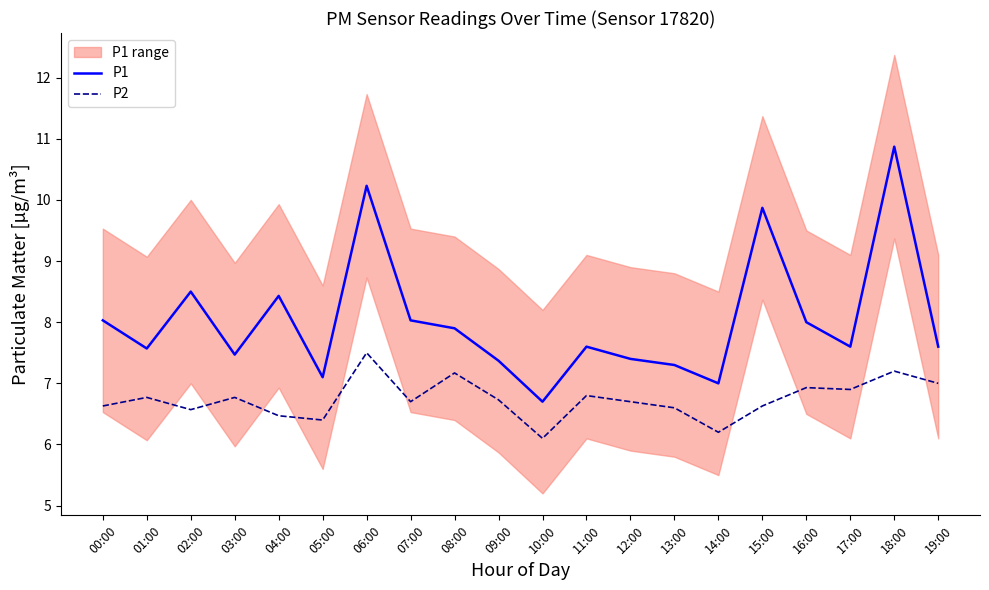

True or false: P1 has more than 0 interior local peaks.

True